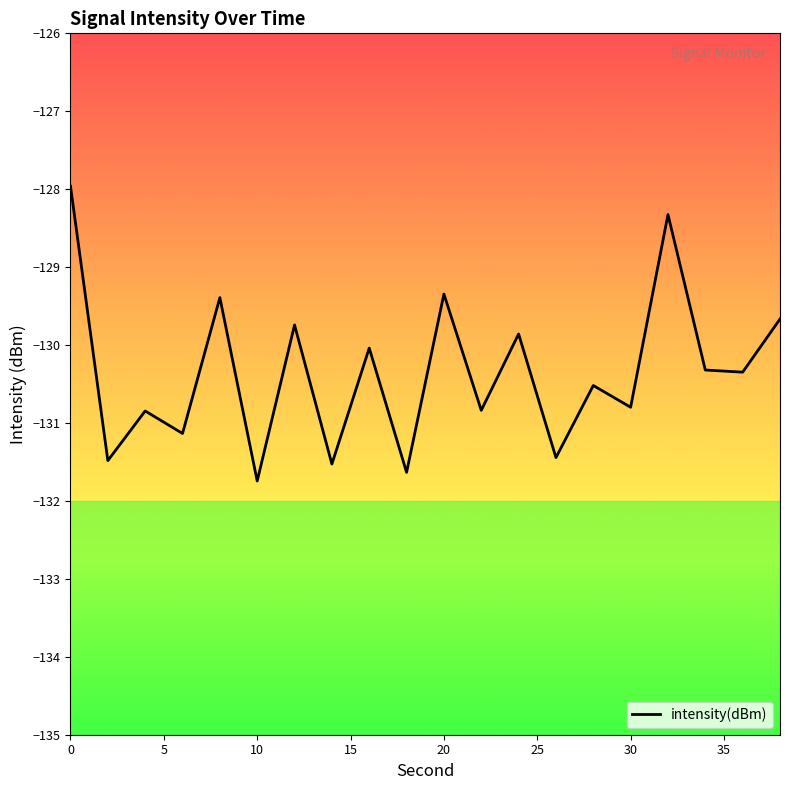

What is the maximum value shown in the chart?

-128.0